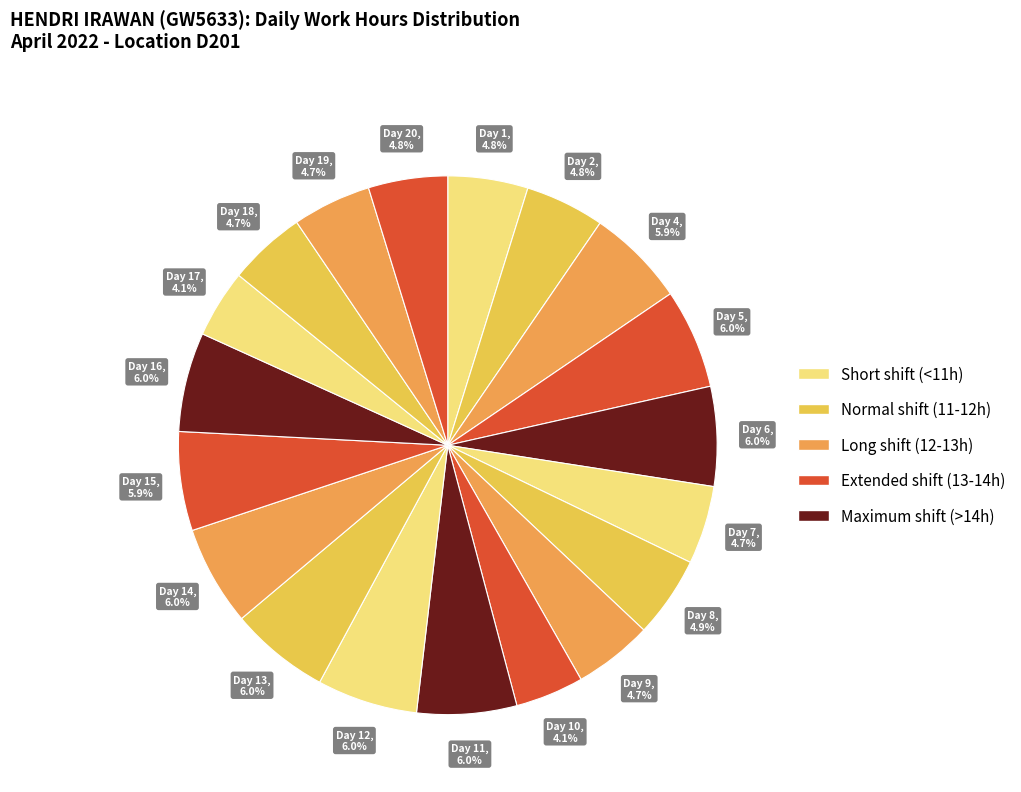

Count the number of slices in the pie.

19